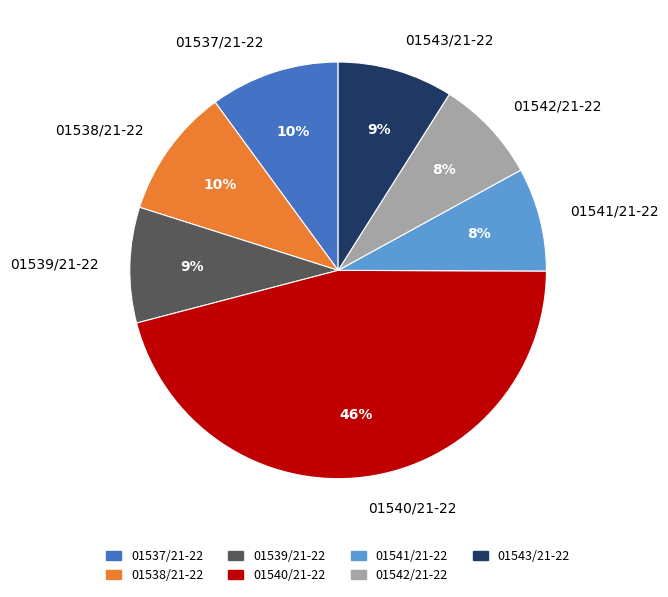

Between 01543/21-22 and 01538/21-22, which is larger?

01538/21-22